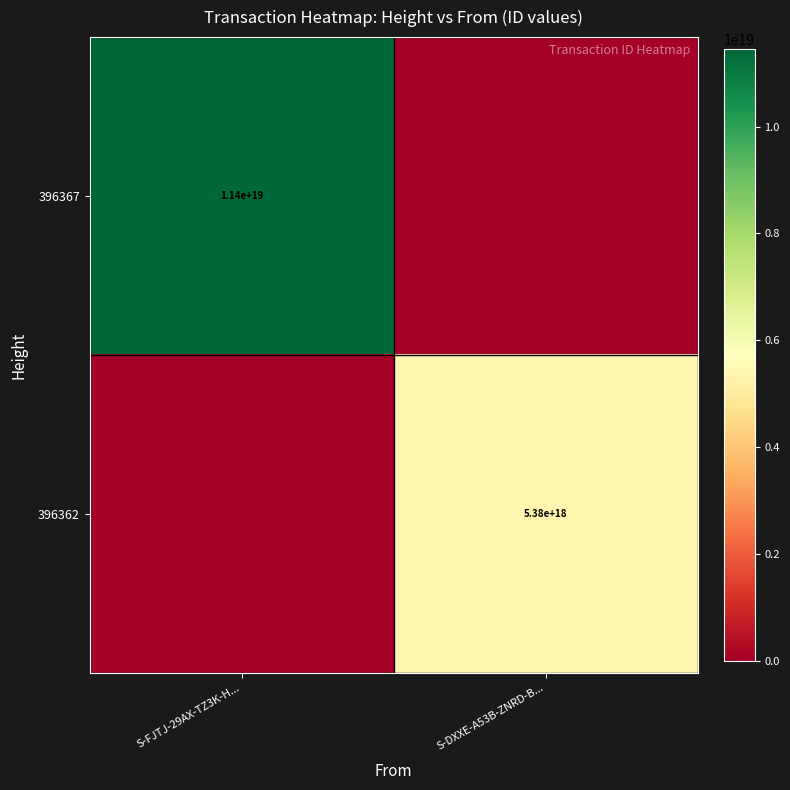

Is the value of 396367 at S-FJTJ-29AX-TZ3K-H... greater than the value of 396362 at S-DXXE-A53B-ZNRD-B...?

Yes